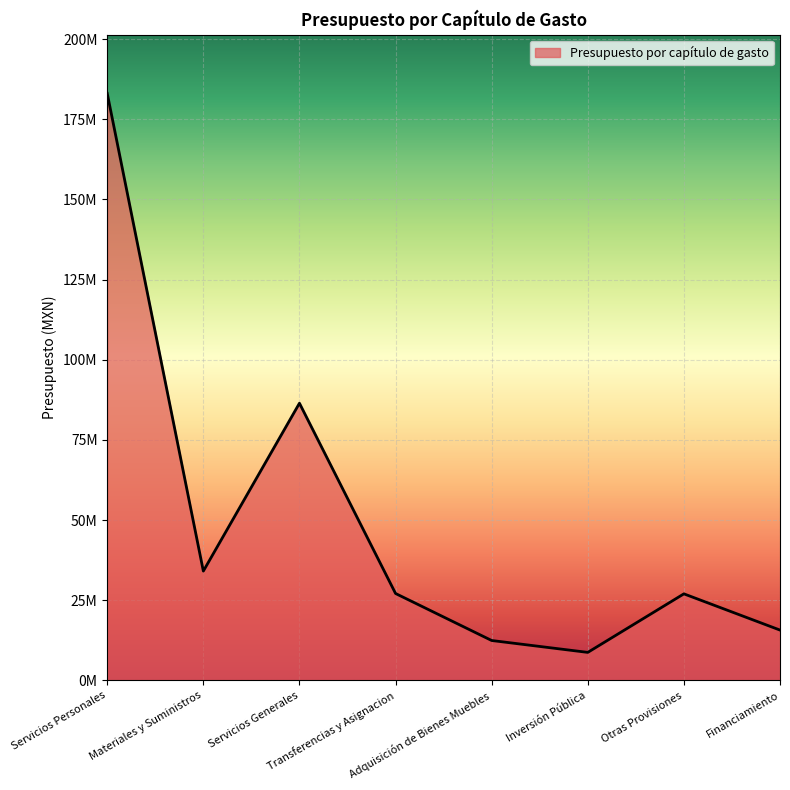

Is this an area chart (filled region under the line)?

Yes